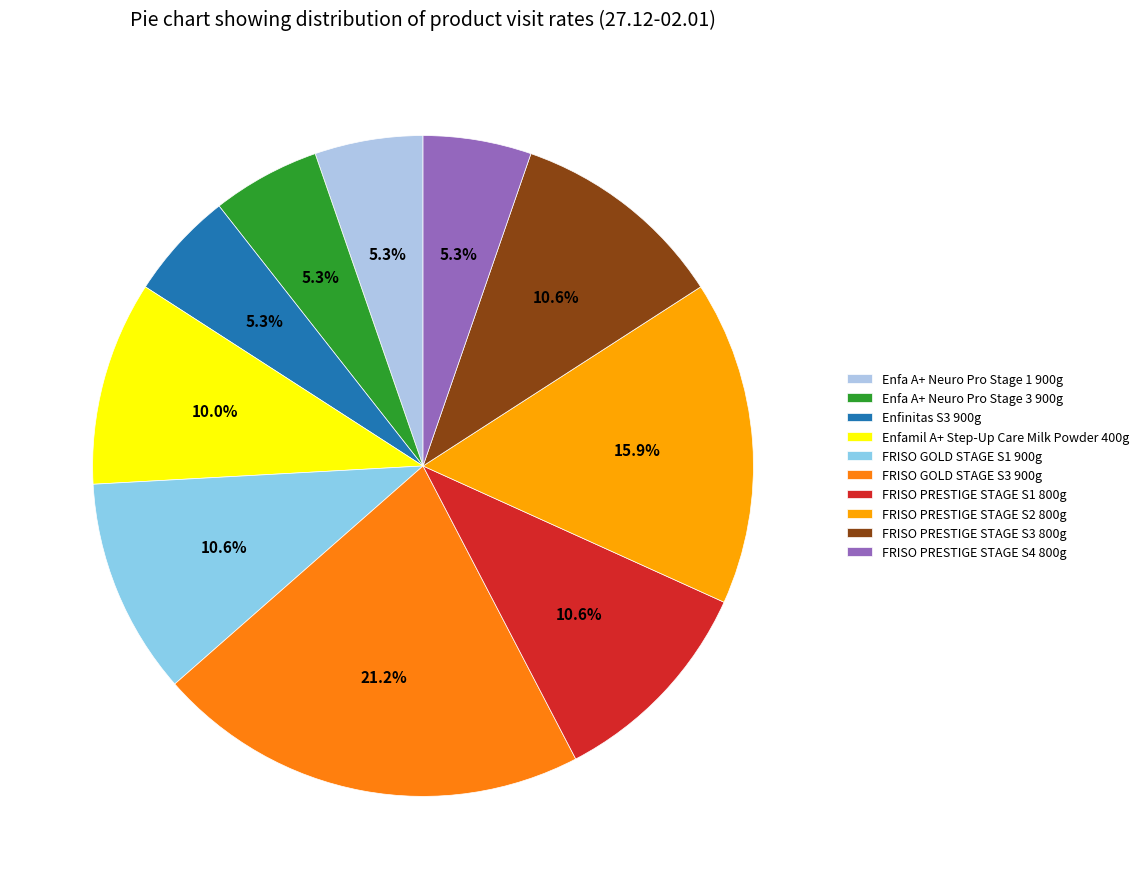

Which category has the smallest portion of the pie?

Enfa A+ Neuro Pro Stage 1 900g